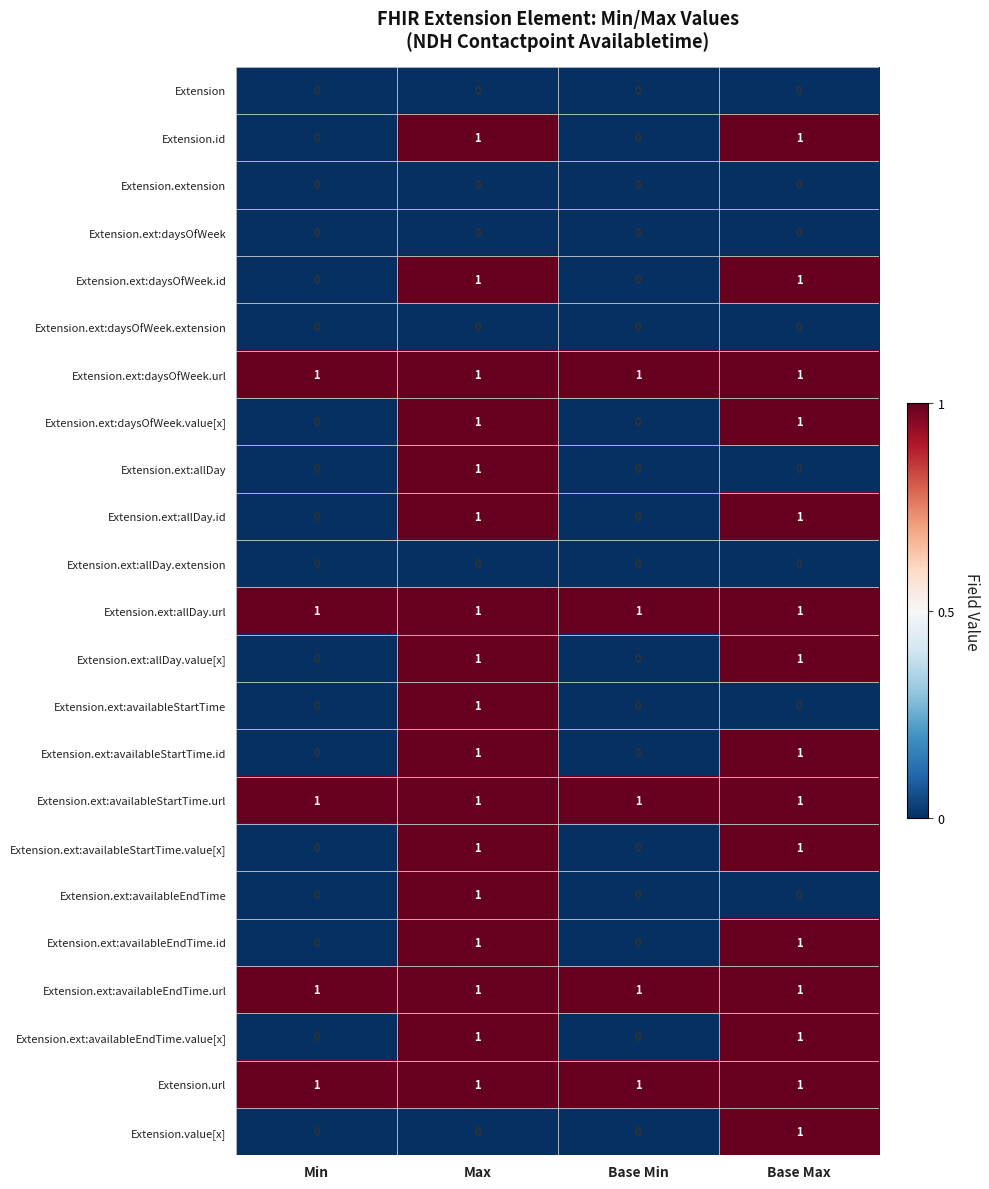

Which category has the highest value in the Extension.ext:availableStartTime series?

Max